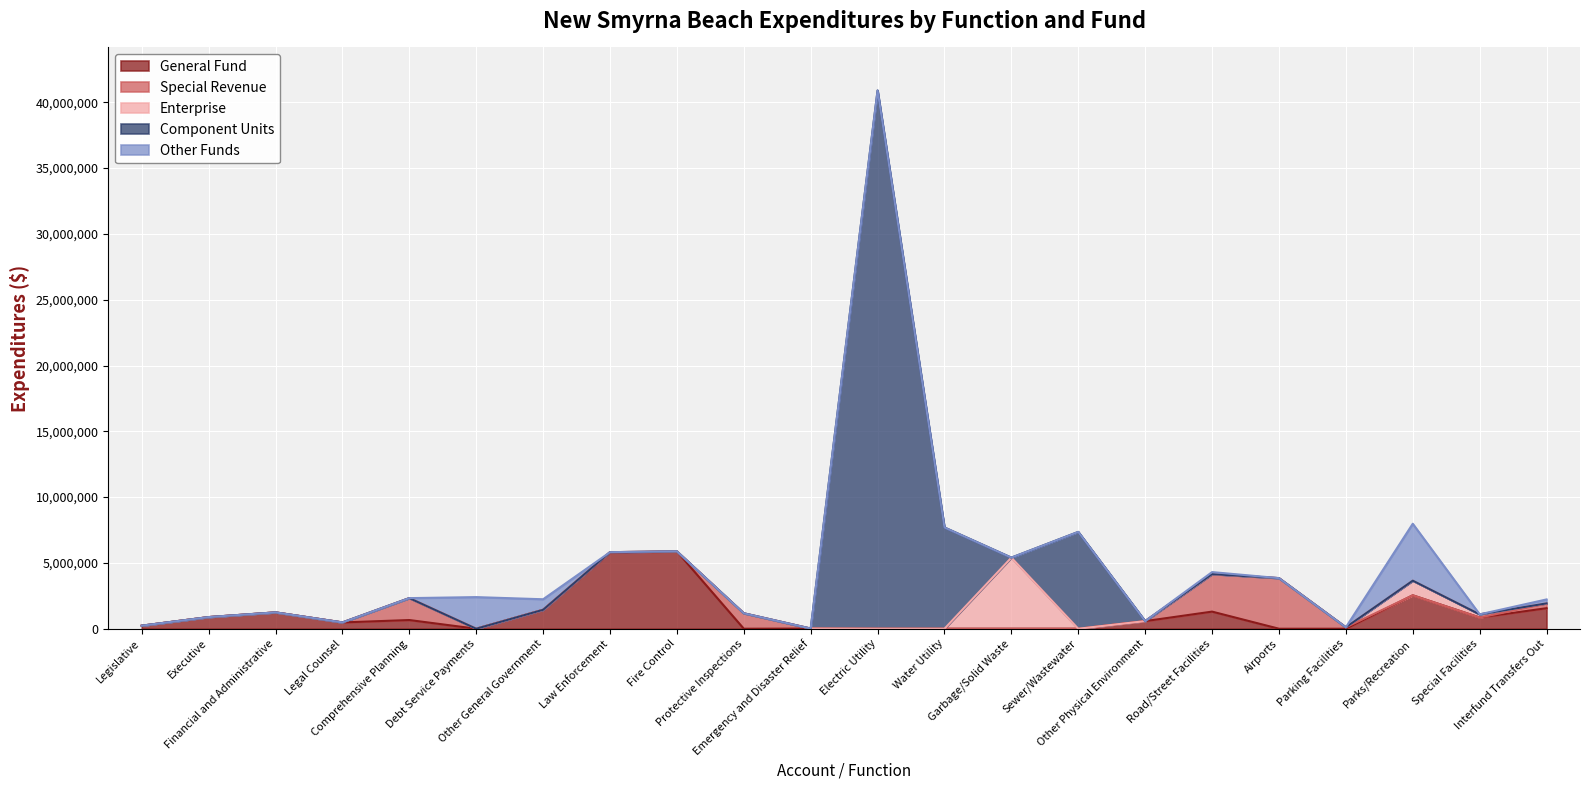

Where is Enterprise nearest to the value 2701098?

Parks/Recreation